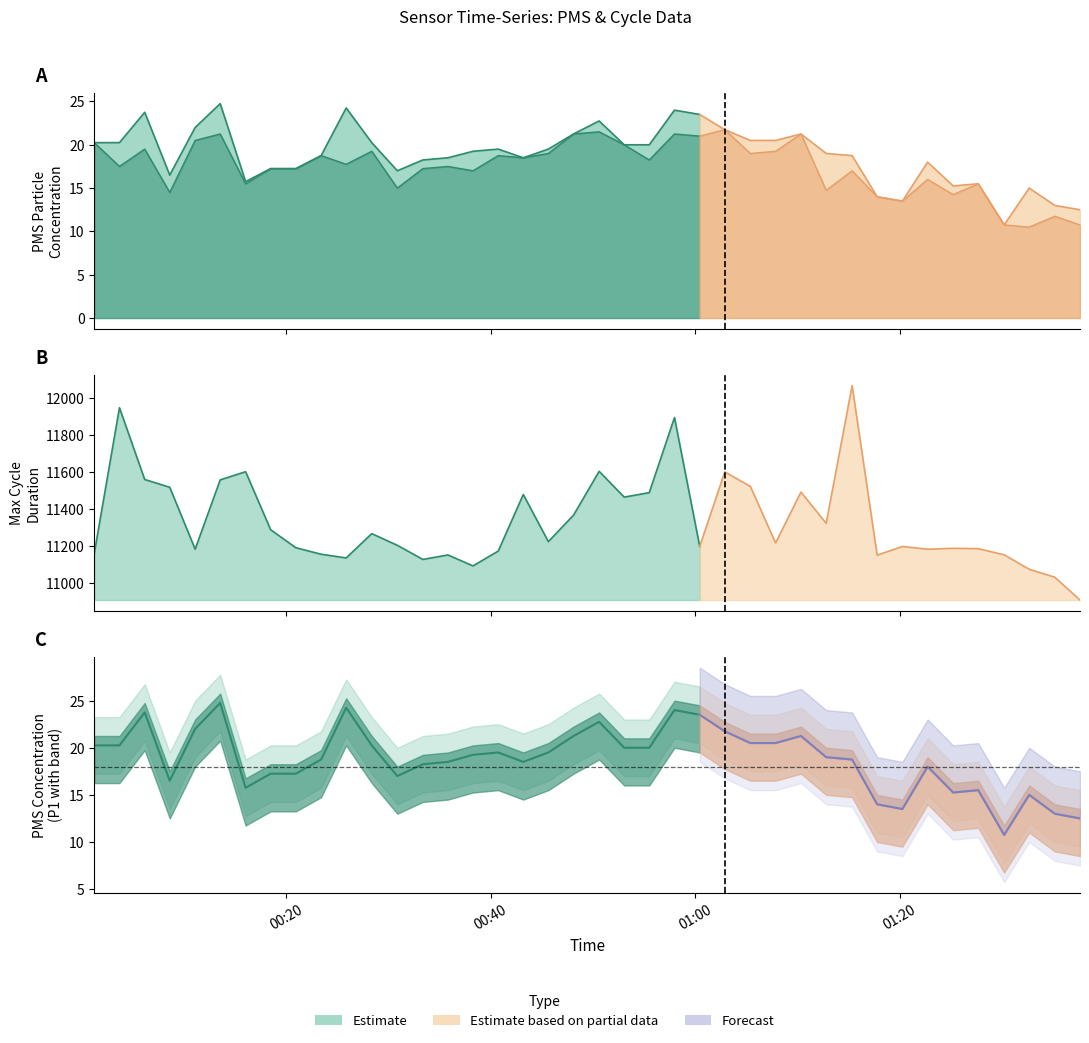

Where is the first local maximum for PMS_P2?

2021/11/03 00:06:10